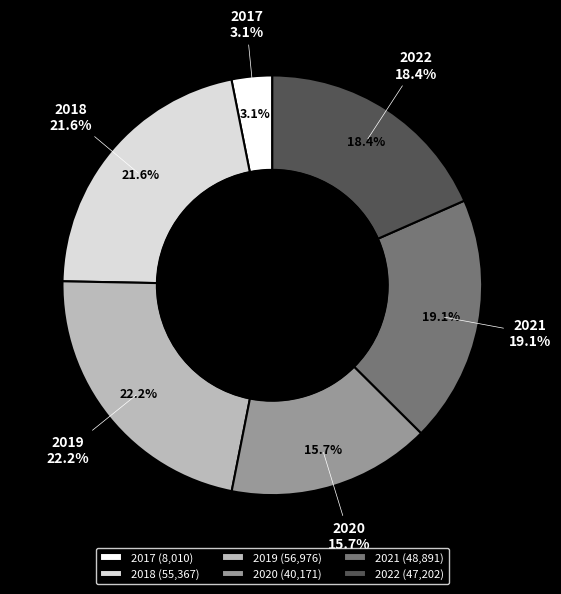

What is the total percentage of 2018 and 2020?

37.2%